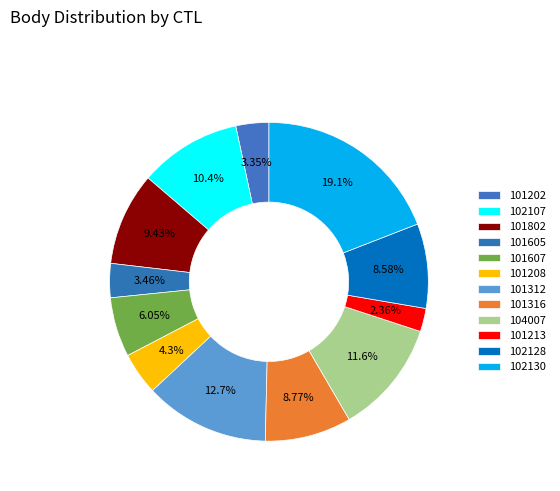

How many slices are in this pie chart?

12